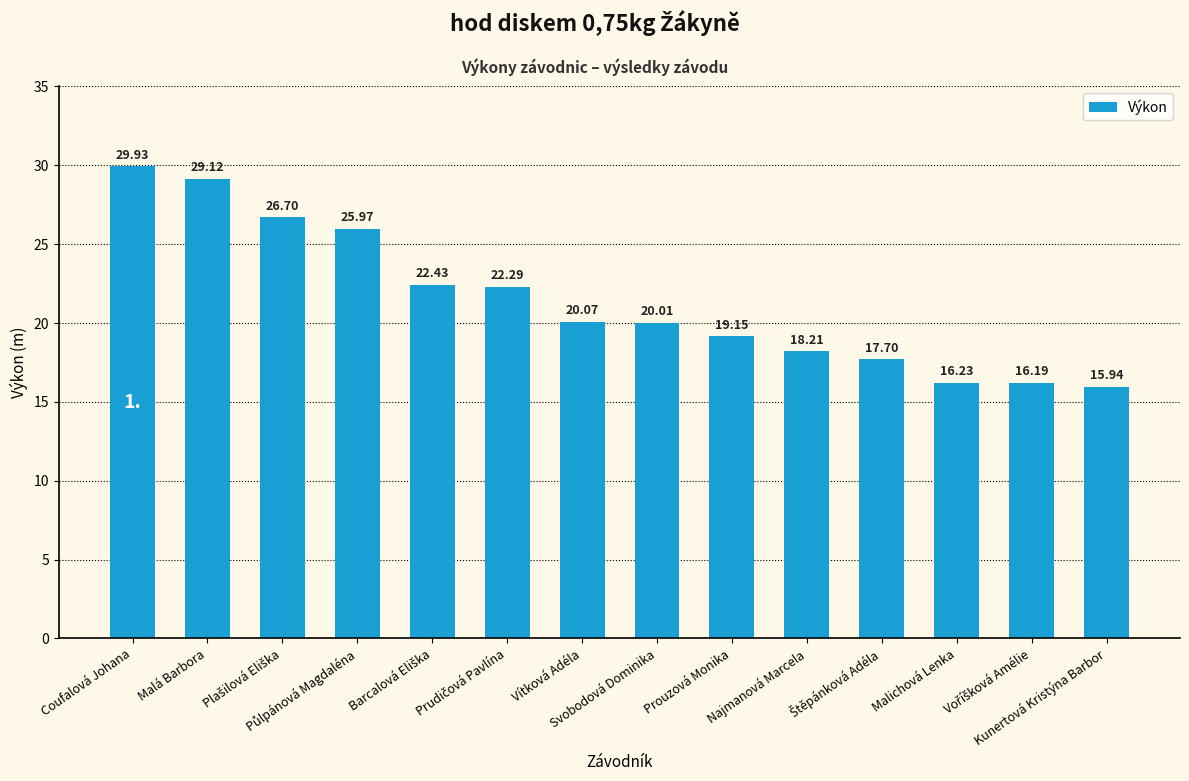

Are the bars grouped side by side (vs. stacked)?

No